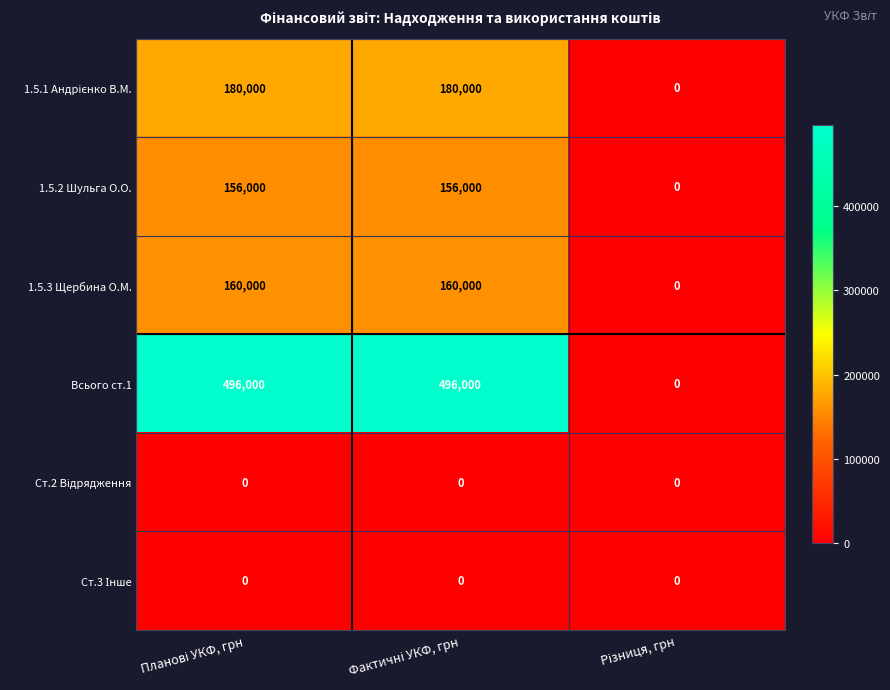

Which series has the largest total across all categories?

Всього ст.1